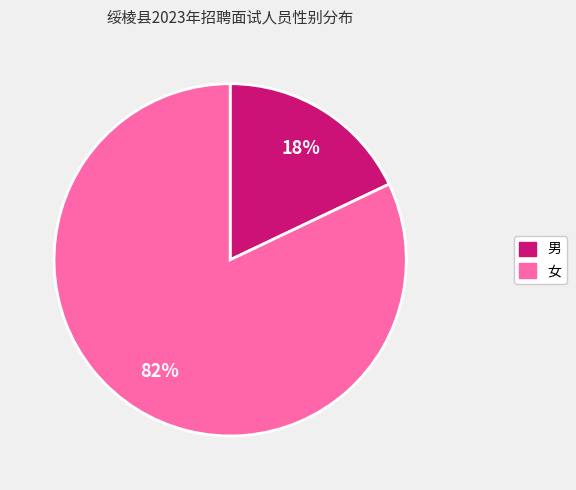

How many segments does this pie chart have?

2